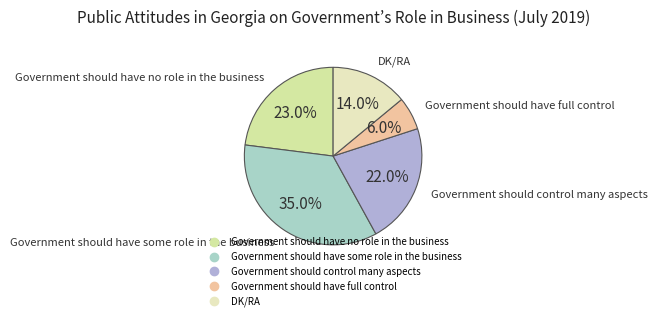

How many slices are in this pie chart?

5